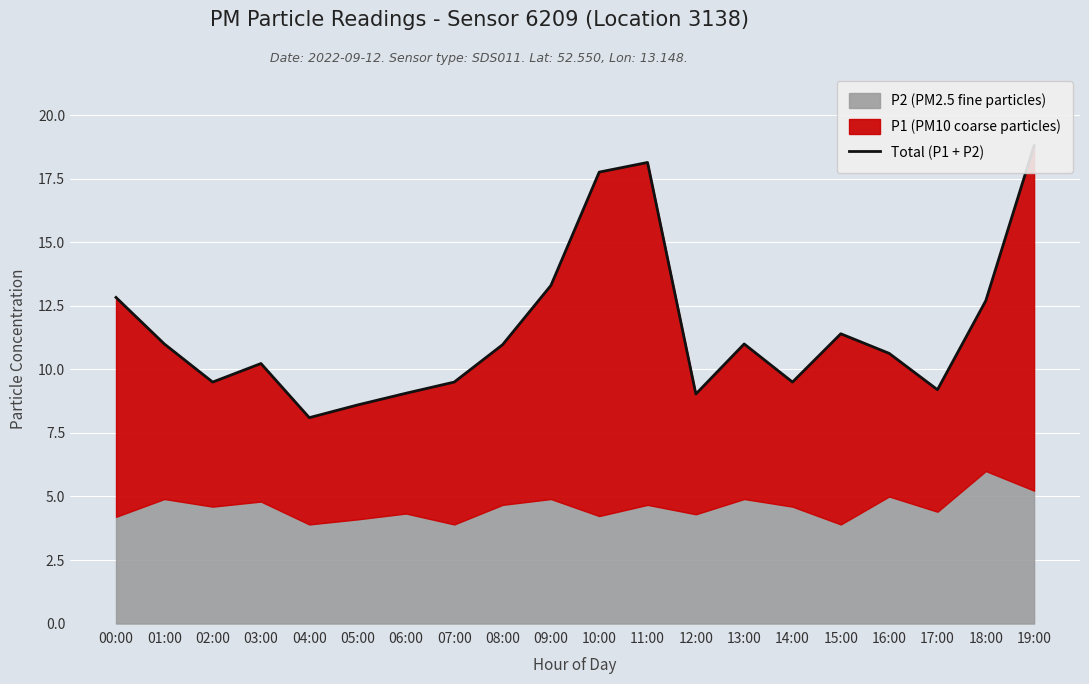

Which category has the highest value across all series?

19:00